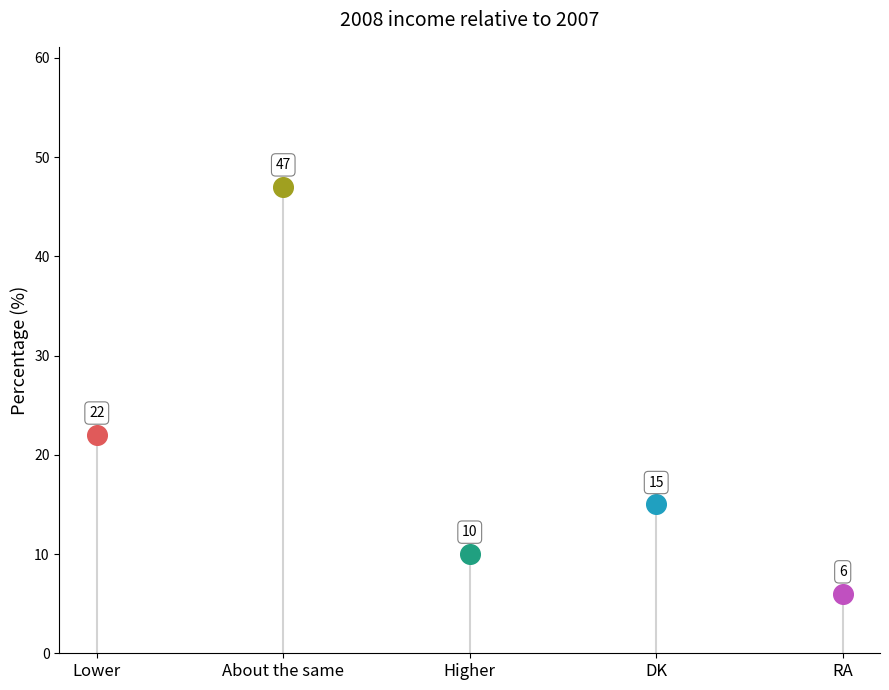

Which has a higher value, About the same or DK?

About the same